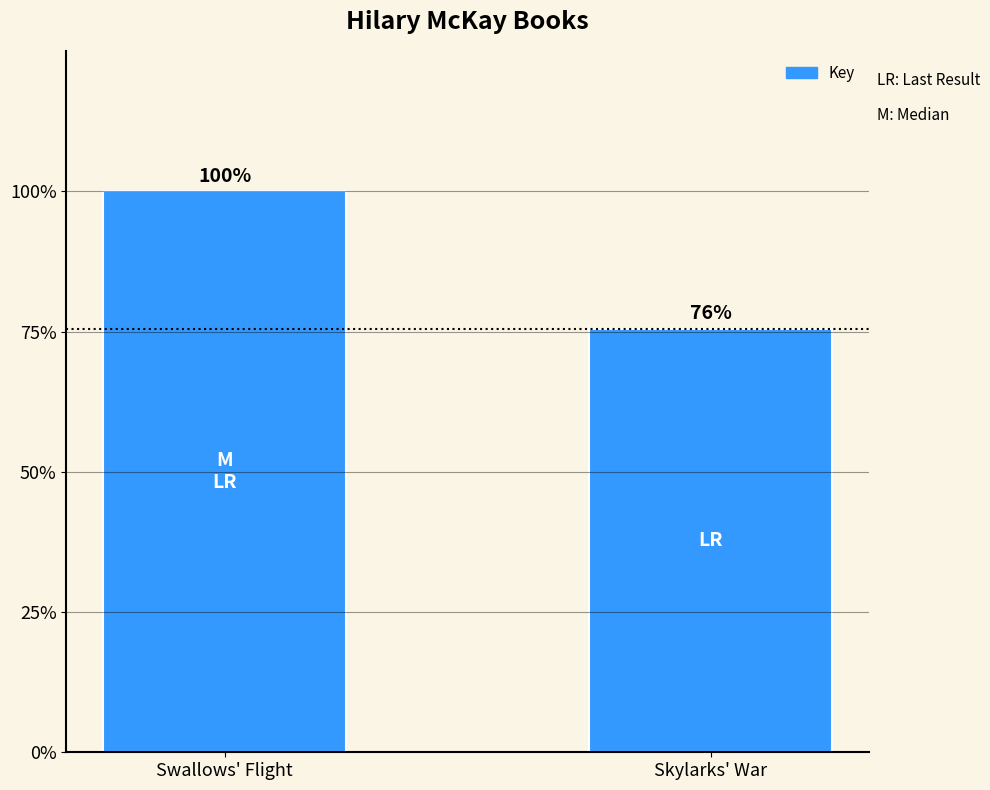

Does the chart contain any negative values?

No